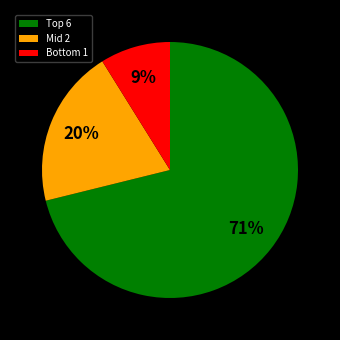

Which slice represents more than half of the pie?

Top 6